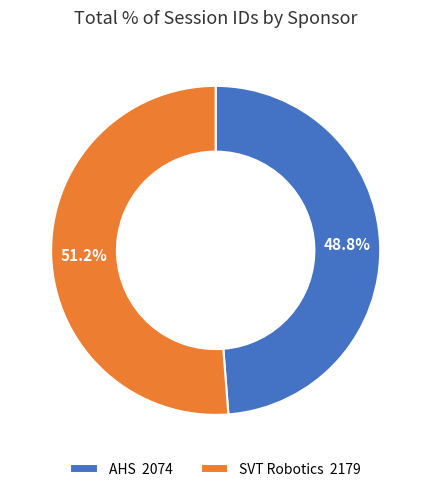

Which has a higher value, SVT Robotics or AHS?

SVT Robotics